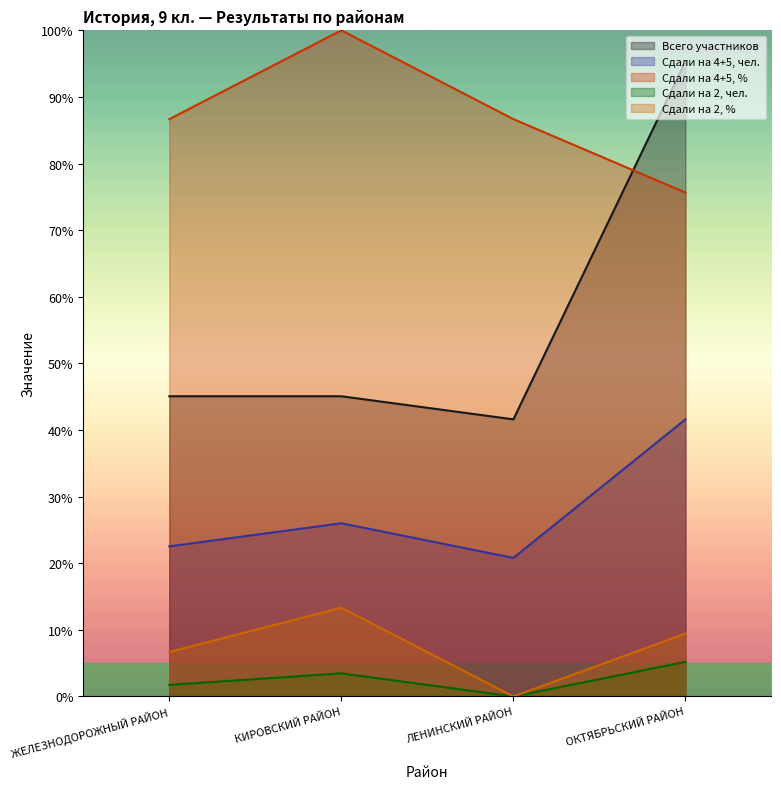

True or false: Сдали на 2, чел. and Сдали на 4+5, чел. cross at least once.

False